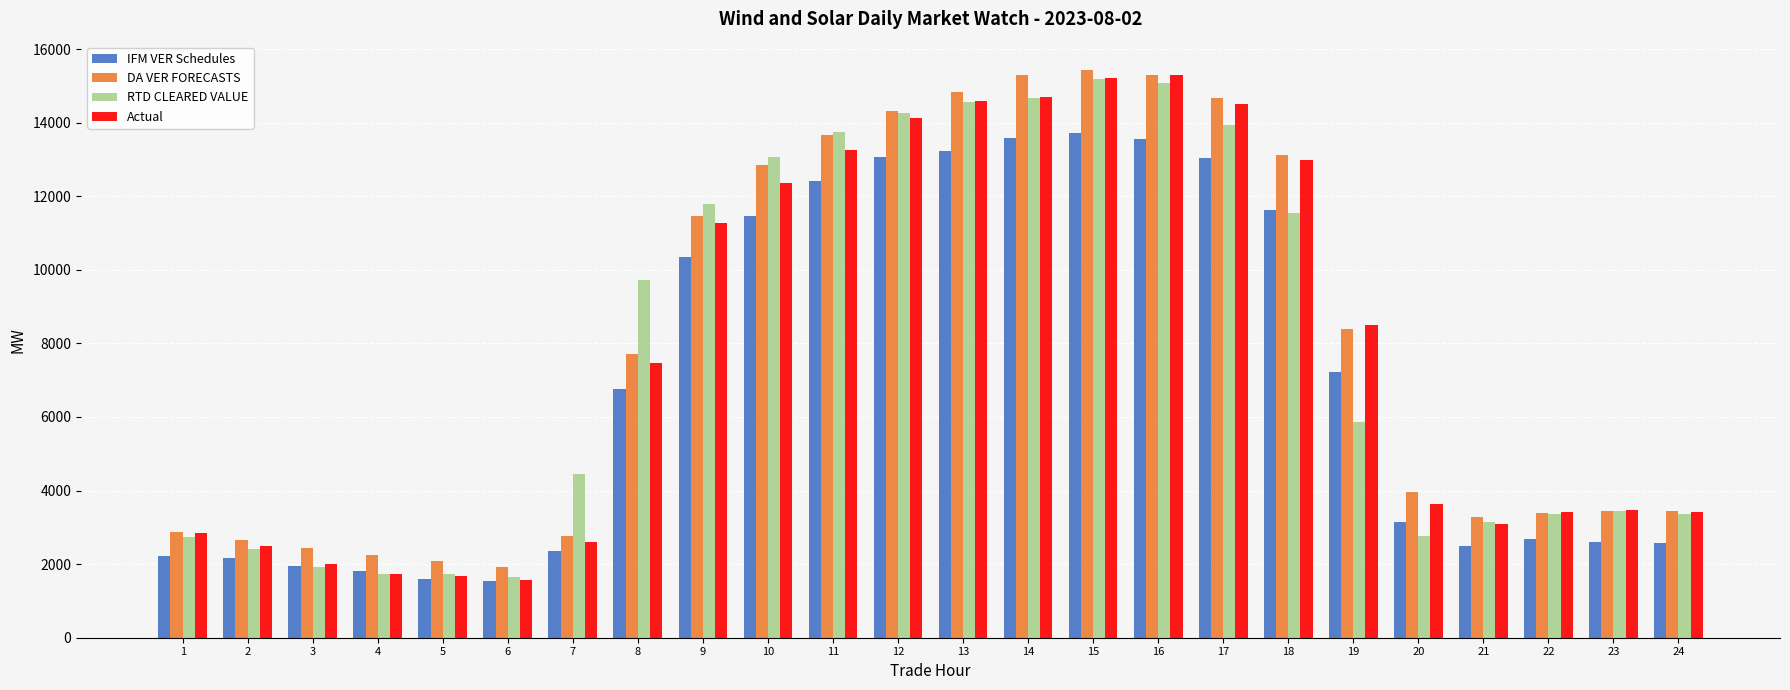

What is the difference between the highest and lowest values at 10?

1605.2